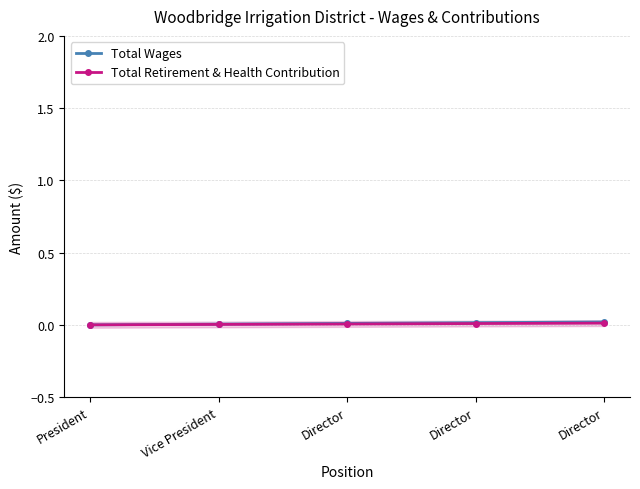

True or false: Total Retirement & Health Contribution and Total Wages cross at least once.

False